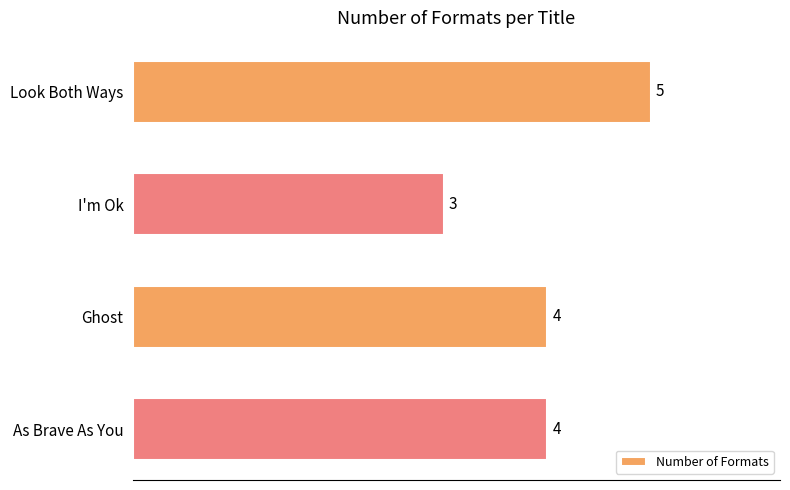

True or false: the data shows 3 at I'm Ok.

True